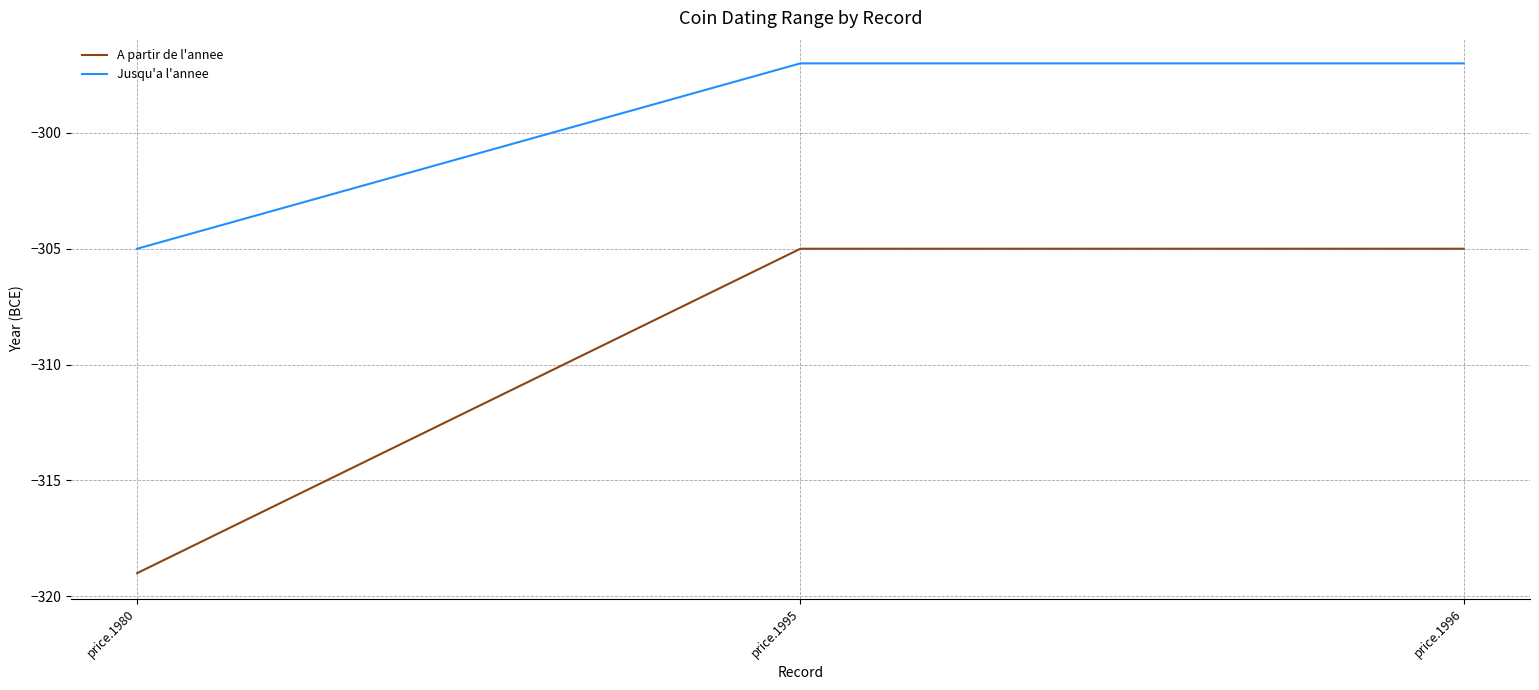

Is the value of Jusqu'a l'annee at price.1996 greater than the value of A partir de l'annee at price.1996?

Yes